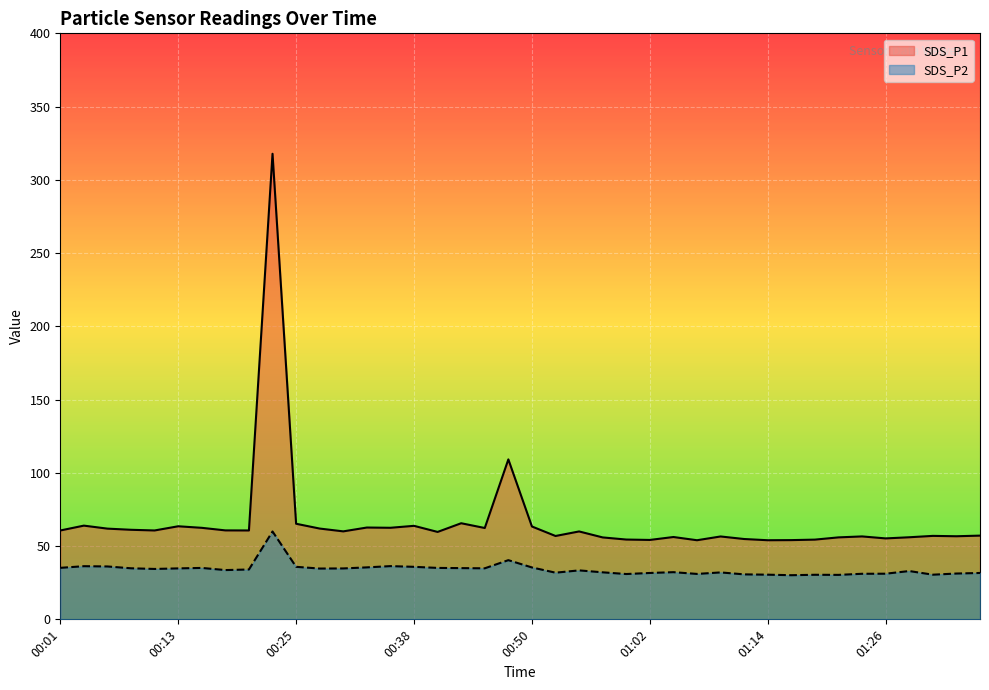

The SDS_P2 series shows 21.0 at 00:16. True or false?

False